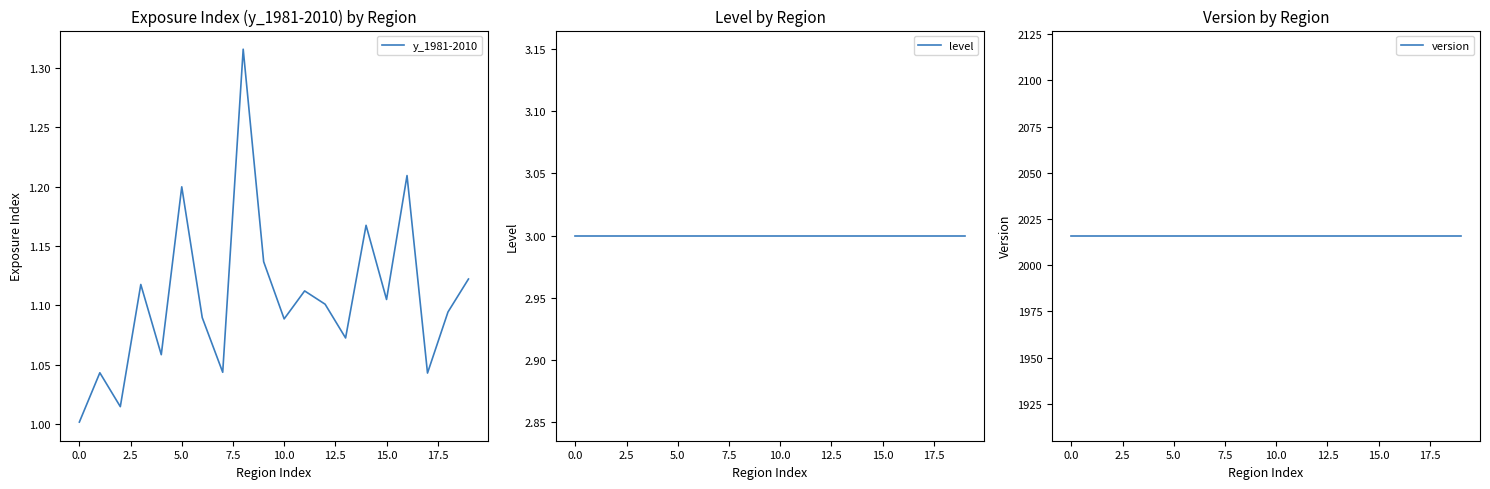

True or false: version has more than 0 interior local peaks.

False